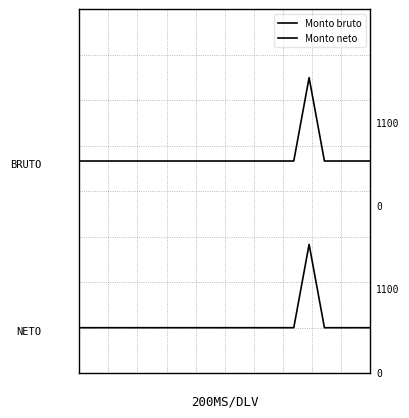

True or false: Monto neto and Monto bruto cross at least once.

False